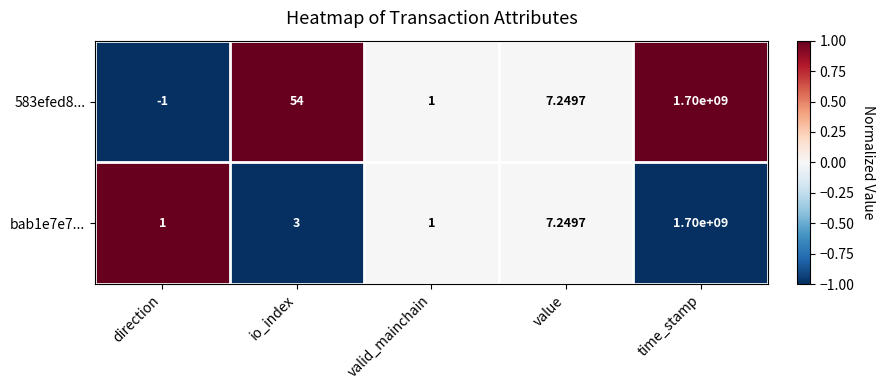

Is the value of 583efed8... at value greater than the value of bab1e7e7... at io_index?

Yes